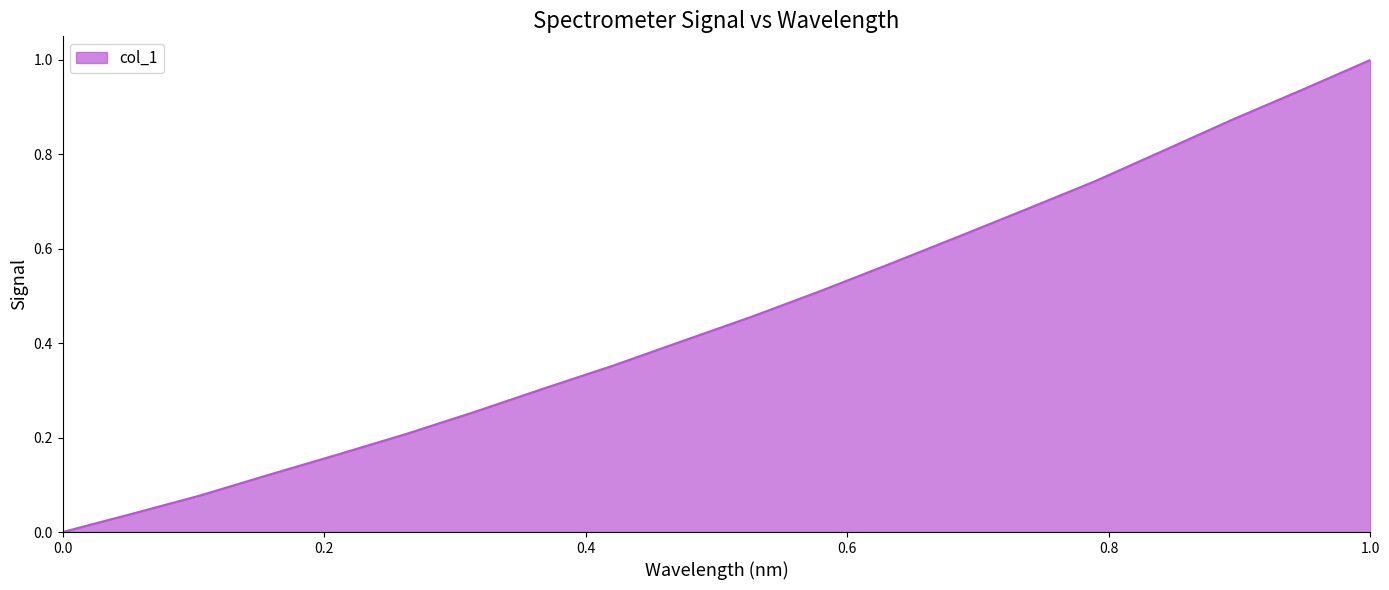

How many values exceed 0?

19